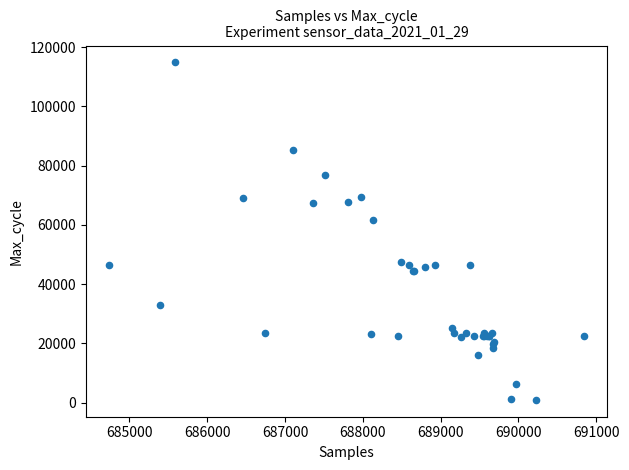

What Y value in the scatter plot is closest to 57878?

61595